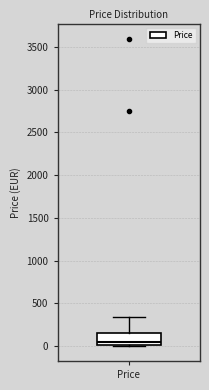

Transcribe this box plot: give where the median line is, the range the box spans, and where the two whiskers end, as read against the y-axis. The values are not printed on the chart, so give them approximately, as read against the axis.

median 50, box 0 to 150, whiskers 0 to 350